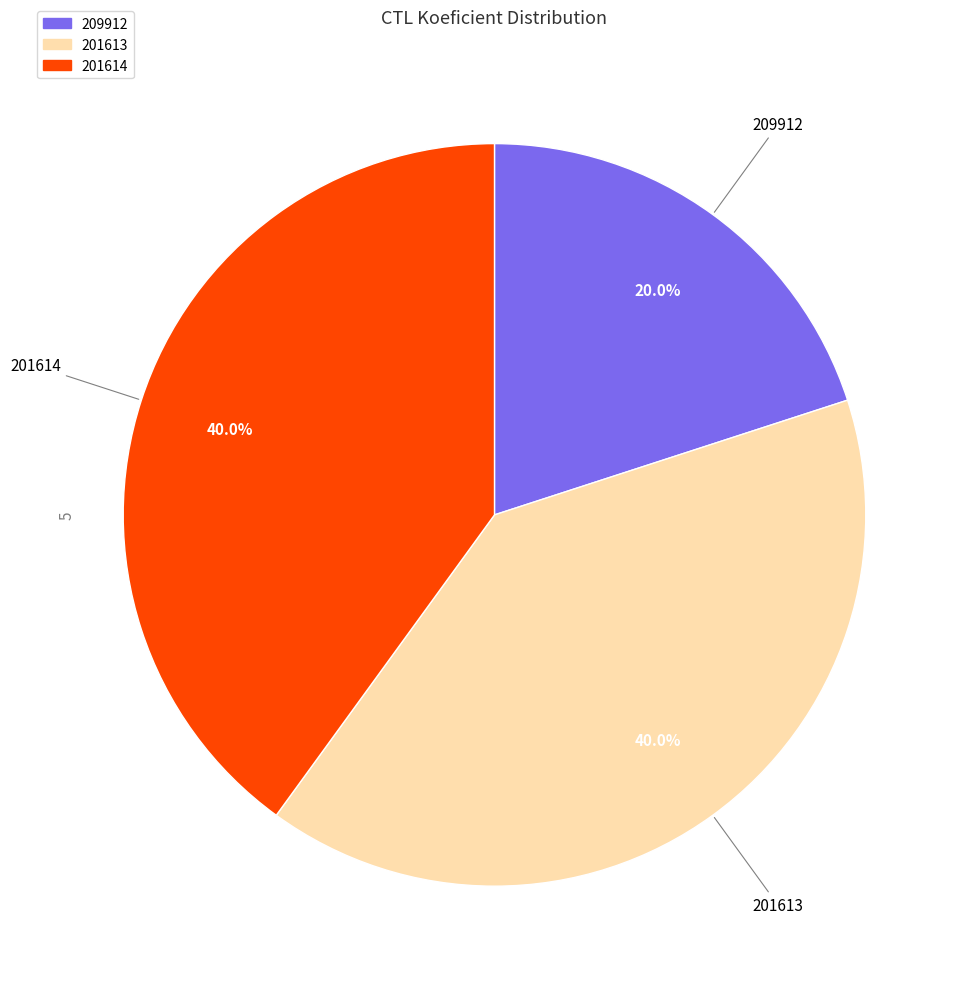

What is the smallest slice in the pie chart?

209912